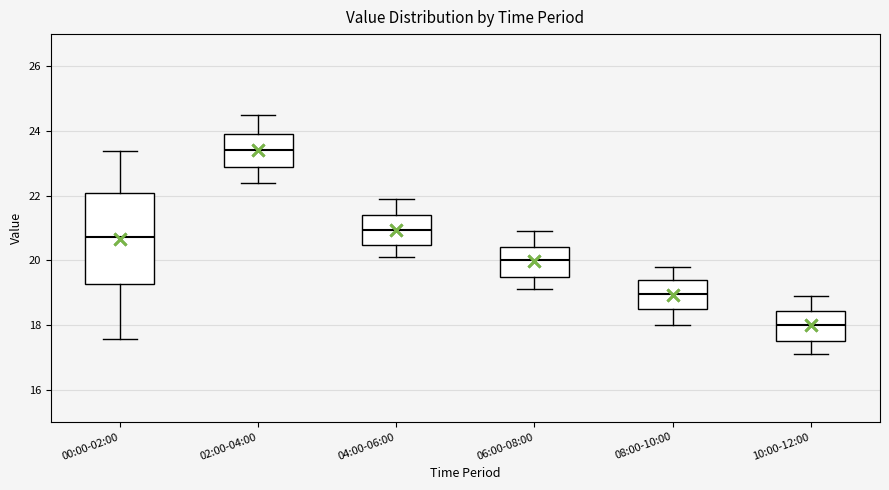

Comparing the boxes themselves (not the whiskers), which one is the tallest?

00:00-02:00